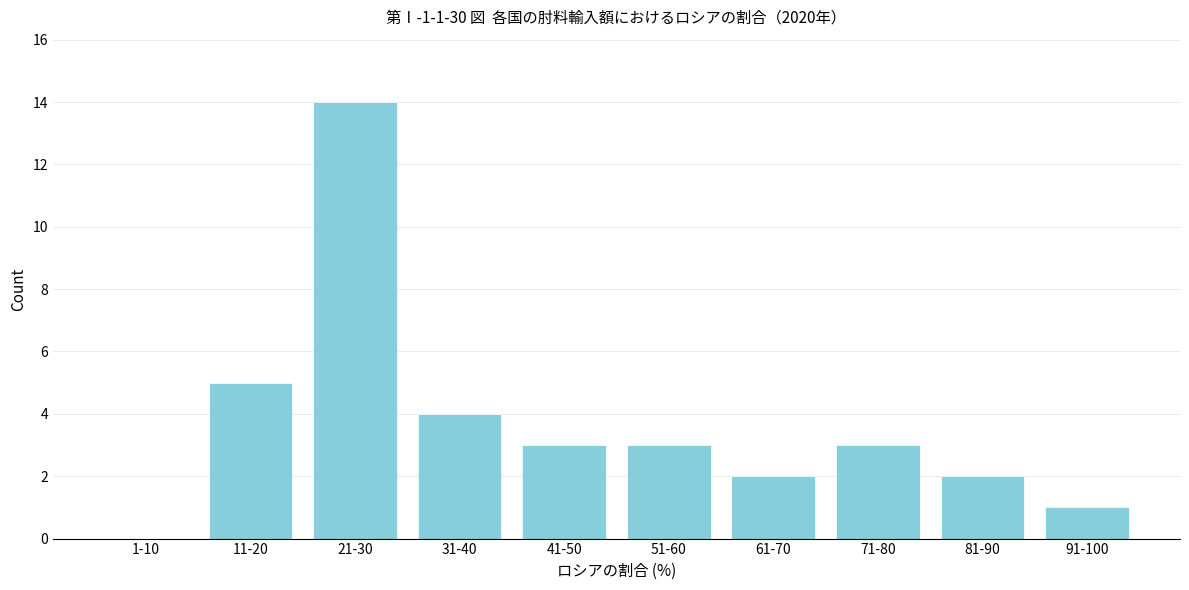

Reading right to left, extract all data points from this chart.

91-100=1	81-90=2	71-80=3	61-70=2	51-60=3	41-50=3	31-40=4	21-30=14	11-20=5	1-10=0